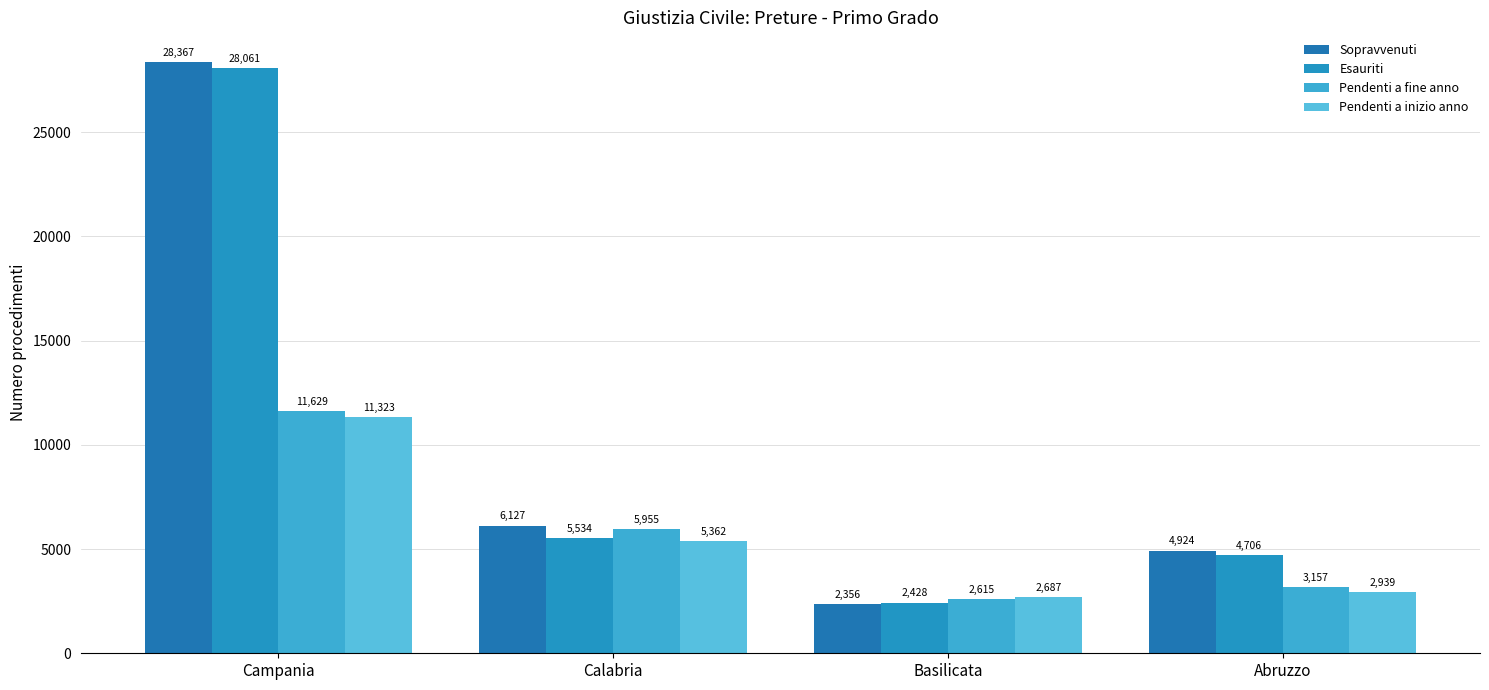

What is the label of the 1st bar from the right?

Abruzzo